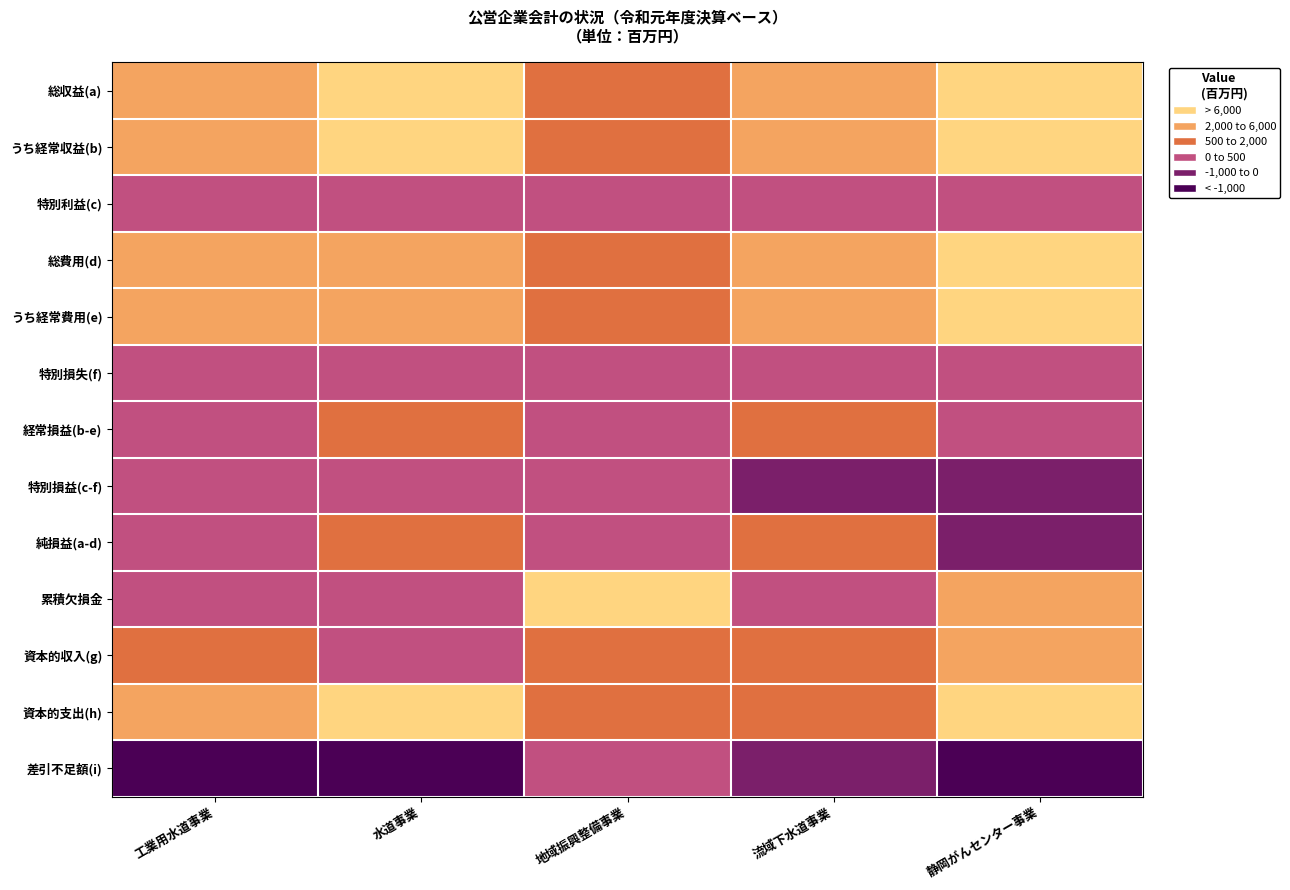

What is the smallest value displayed?

-6520